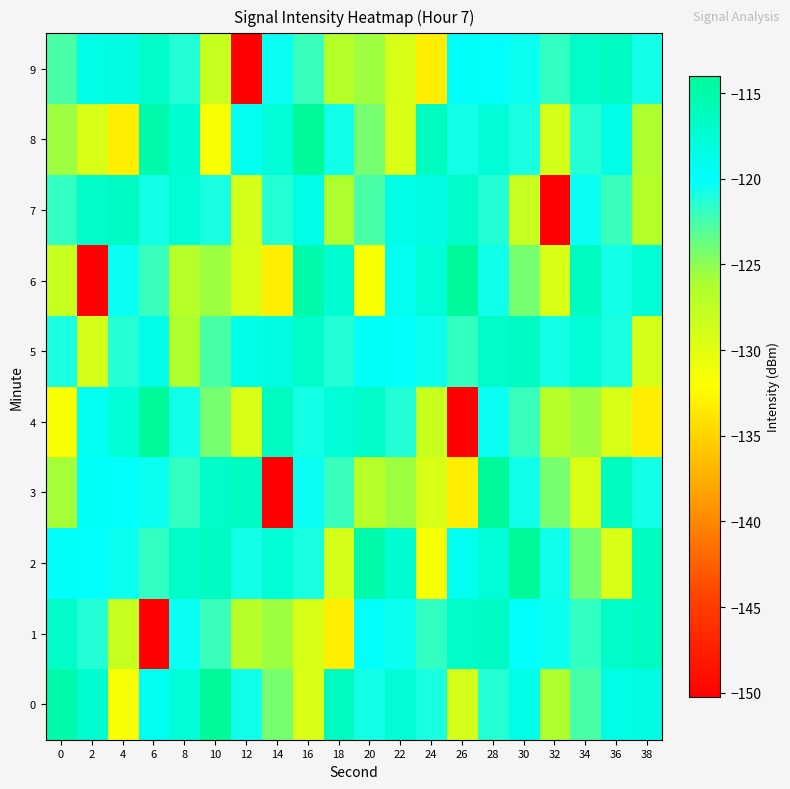

What is the maximum value shown in the chart?

-114.0